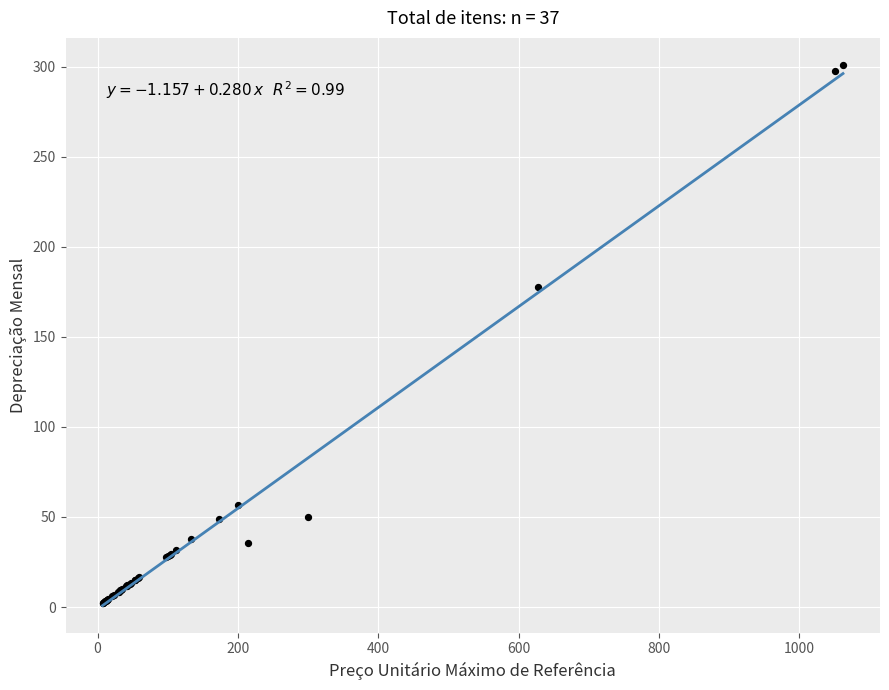

What Y value in the scatter plot is closest to 151?

177.9